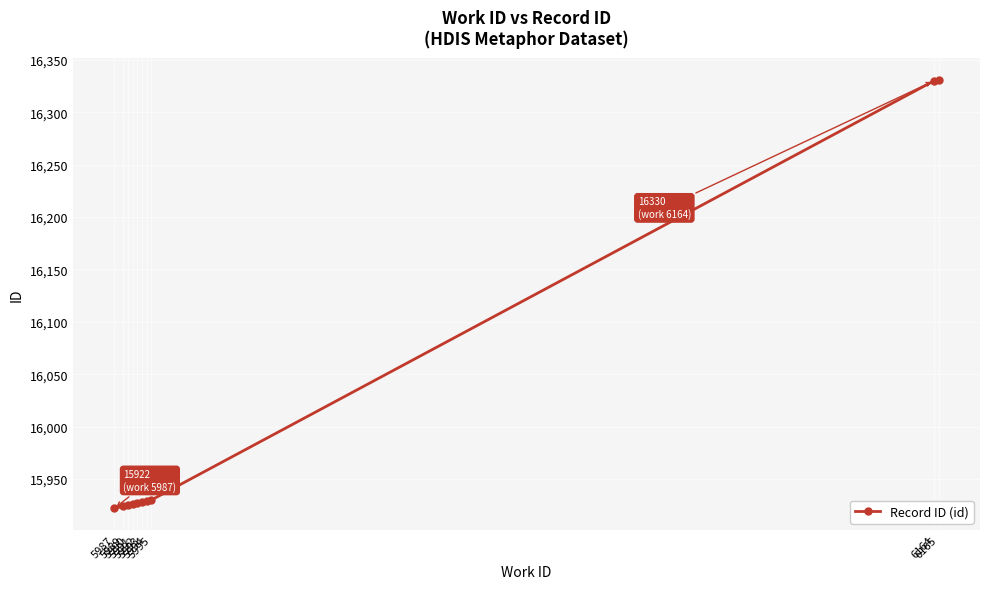

How many values are below 15928?

5